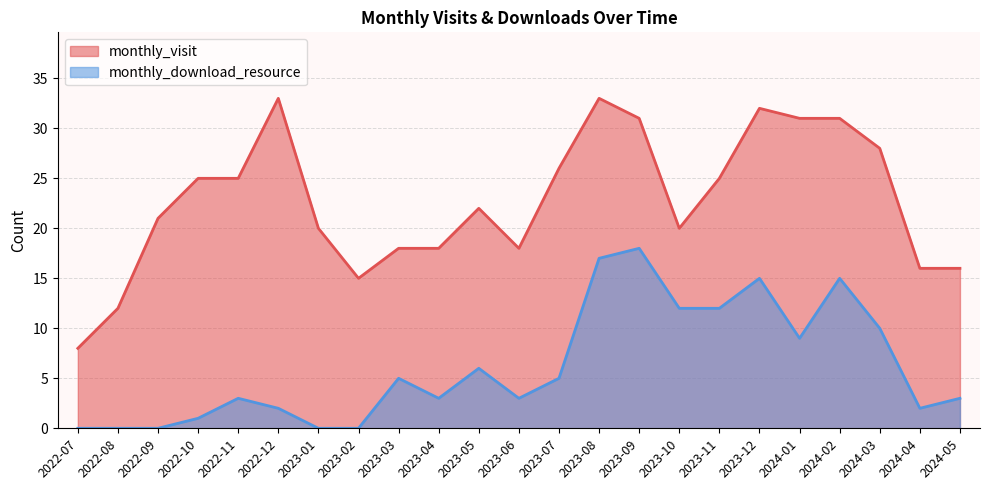

What is the difference between the second highest and minimum values in the monthly_visit series?

25